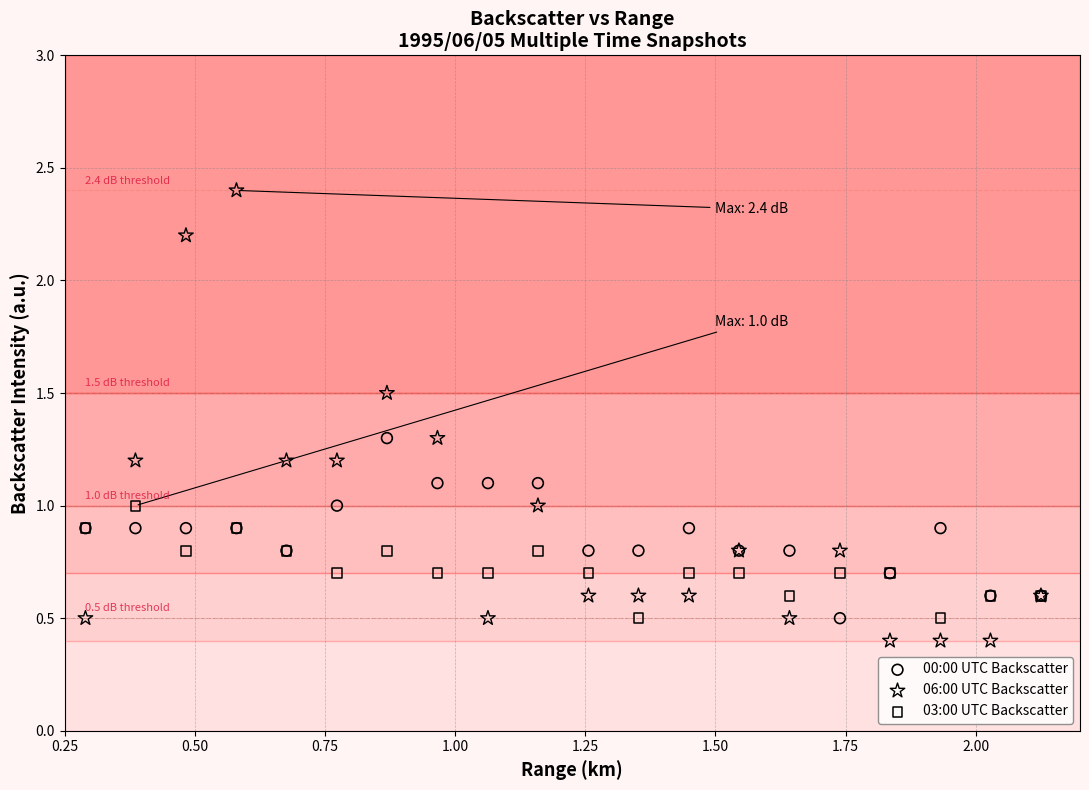

Which series has the widest spread of Y values?

06:00 UTC Backscatter